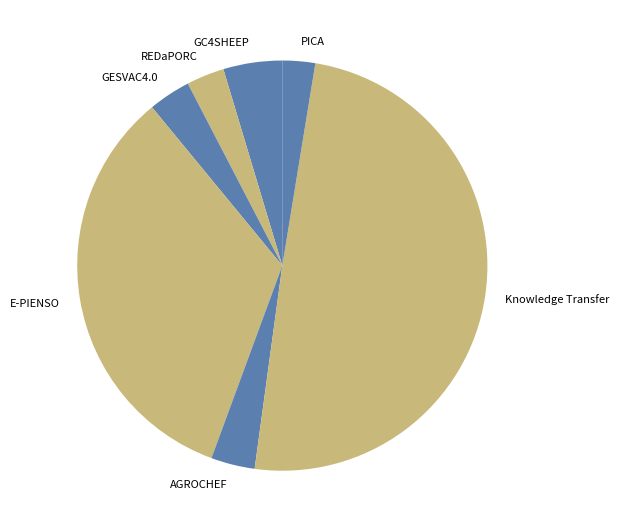

Combined, do GESVAC4.0 and GC4SHEEP account for over 50%?

No